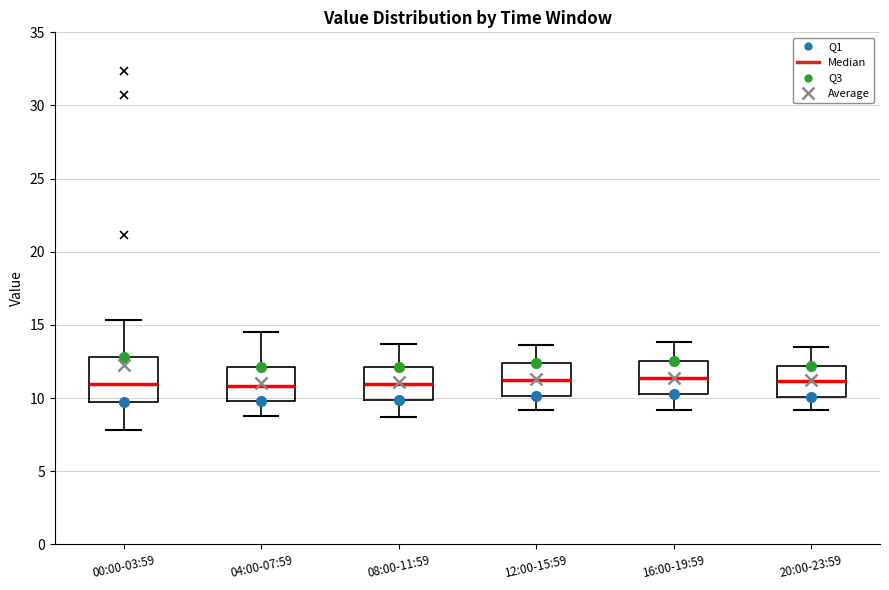

Where does the lower whisker of the box for 04:00-07:59 end on the y-axis? The values are not printed on the chart, so give them approximately, as read against the axis.

9.0